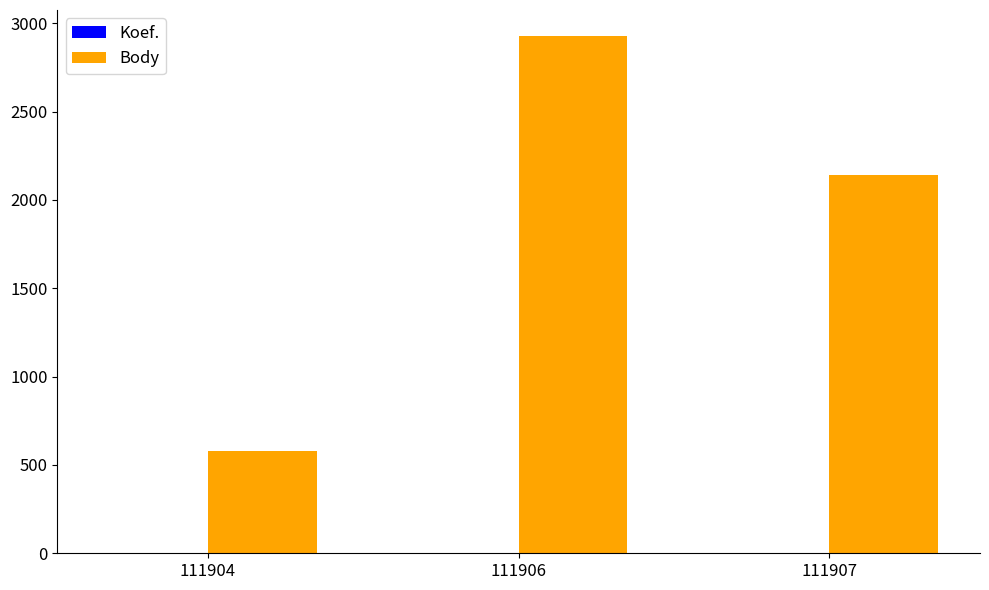

Which series changed the most between 111906 and 111907?

Body